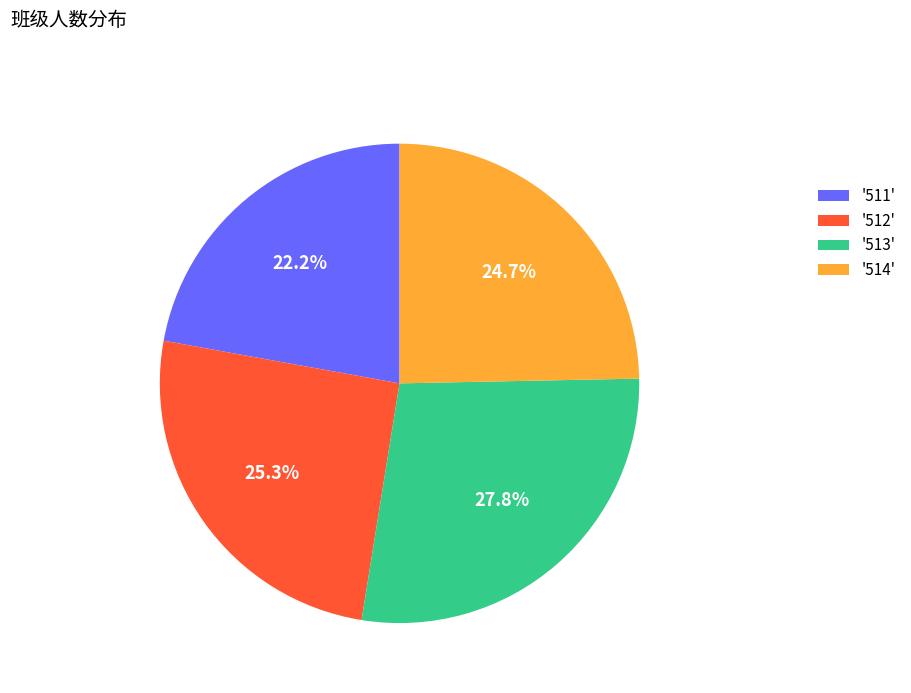

What is the ratio of the value at '511' to the value at '514'?

0.9